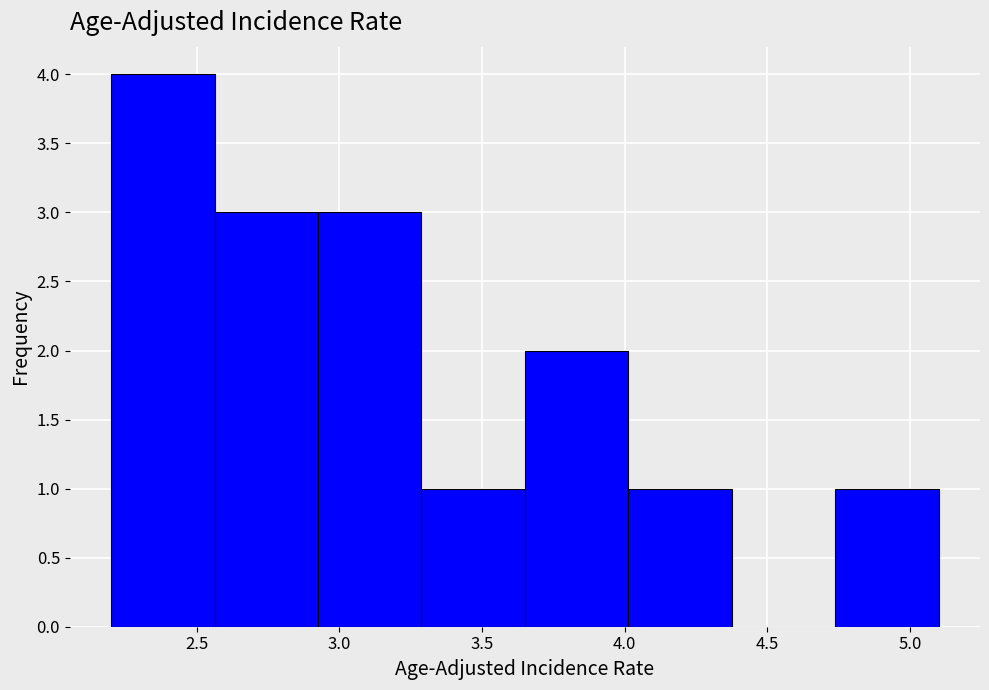

Reading left to right, list every bar in this chart as the range it spans on the x-axis followed by its height. Neither the bar edges nor the heights are printed on the chart, so give them approximately, as read against the axes.

2.20 to 2.55: 4
2.55 to 2.95: 3
2.95 to 3.30: 3
3.30 to 3.65: 1
3.65 to 4.00: 2
4.00 to 4.40: 1
4.40 to 4.75: 0
4.75 to 5.10: 1